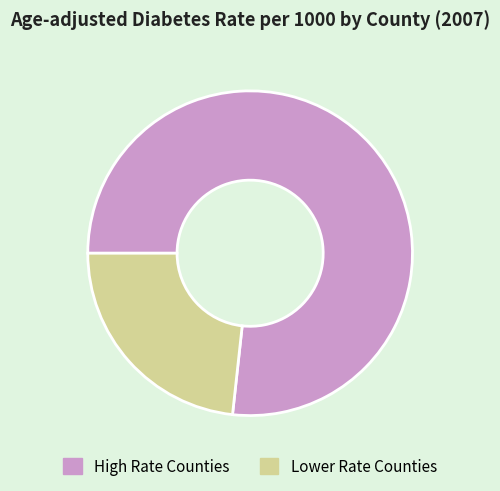

Between Lower Rate Counties and High Rate Counties, which is larger?

High Rate Counties